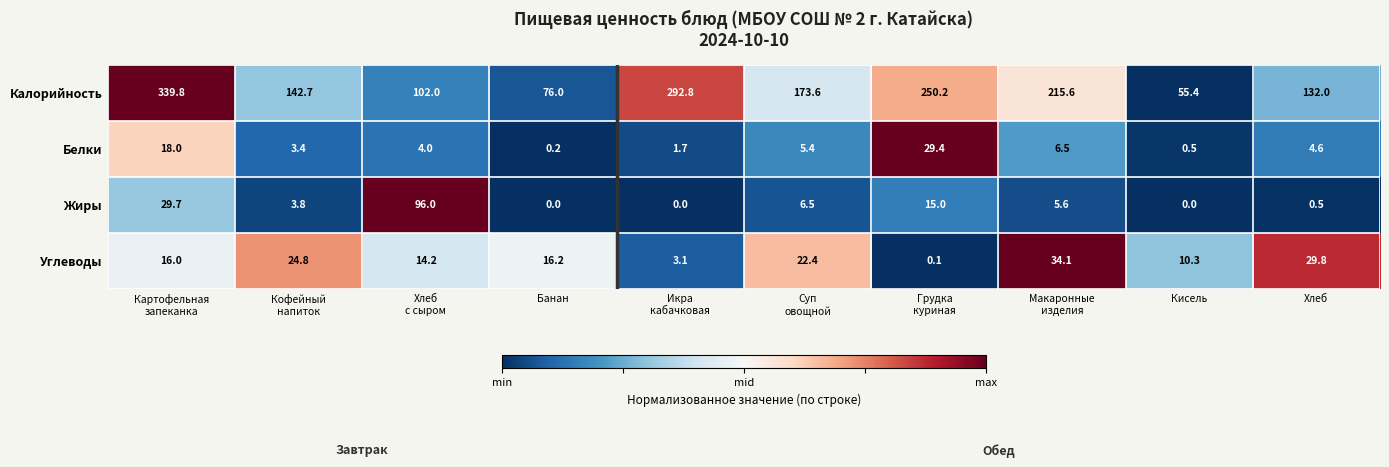

Between Макаронные
изделия and Хлеб, which series saw the biggest shift?

Калорийность